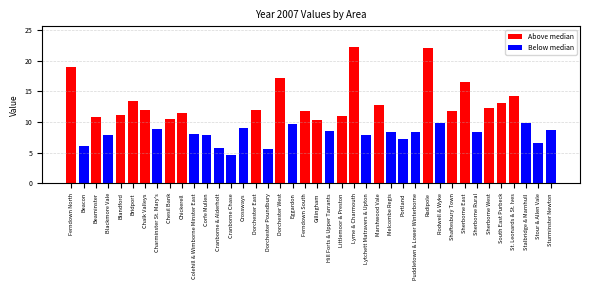

What is the ratio of the value at Chickerell to the value at Ferndown South?

1.0